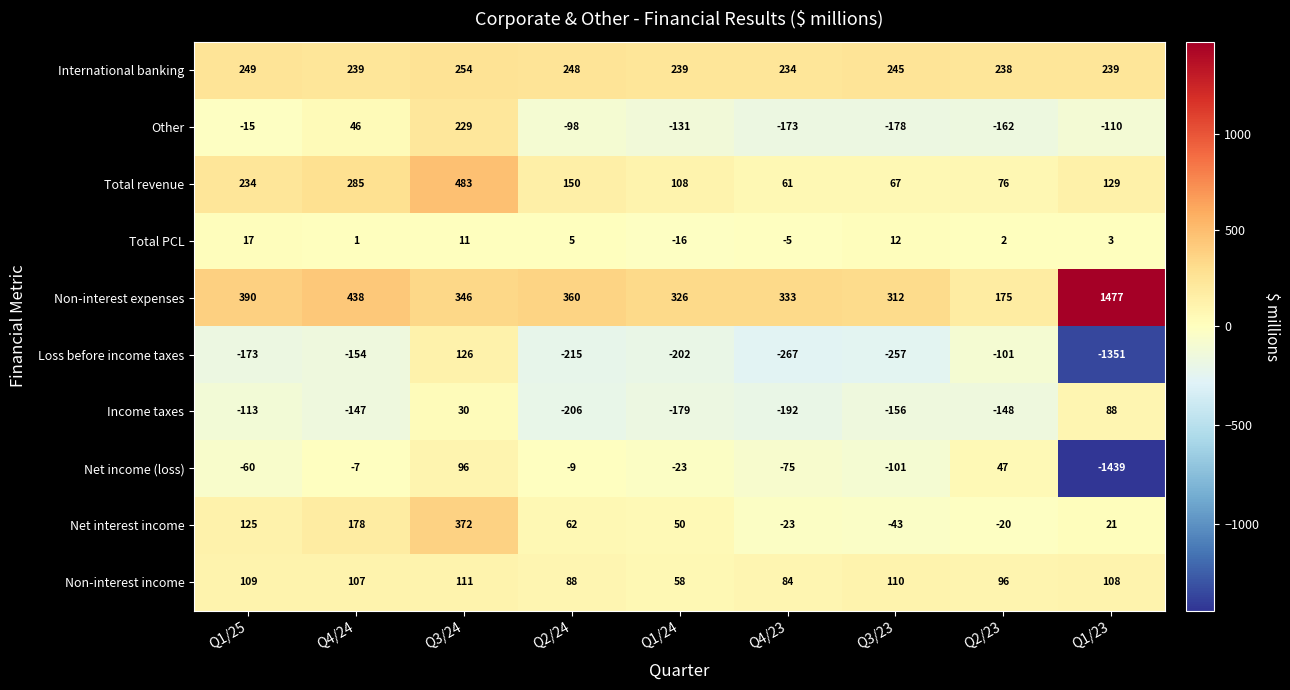

At which label is Net income (loss) closest to -671?

Q3/23